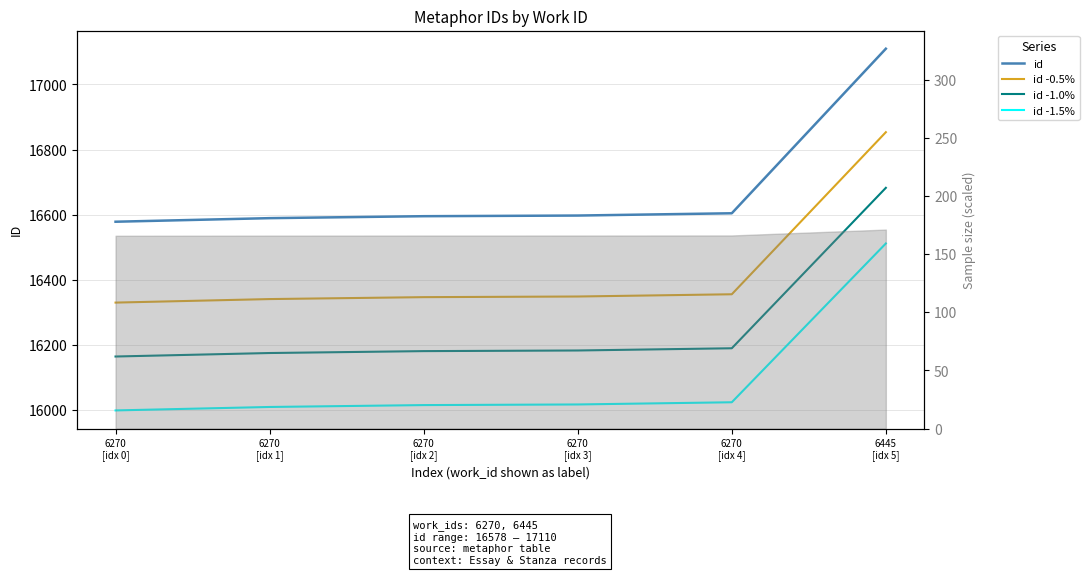

Reading right to left, extract all data points from this chart.

id: 17110.0	16604.0	16597.0	16595.0	16589.0	16578.0
id -0.5%: 16853.3	16354.9	16348.0	16346.1	16340.2	16329.3
id -1.0%: 16682.2	16188.9	16182.1	16180.1	16174.3	16163.5
id -1.5%: 16511.1	16022.9	16016.1	16014.2	16008.4	15997.8